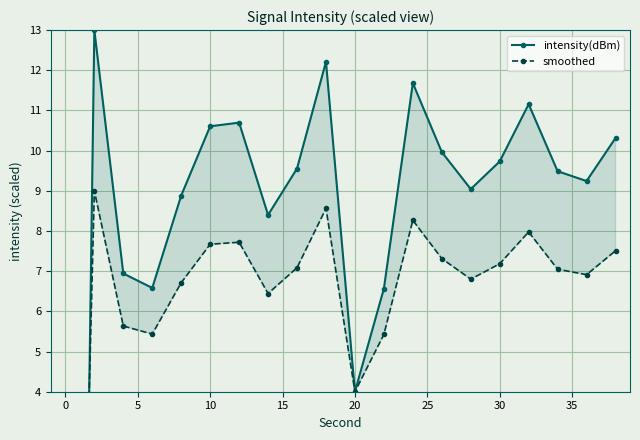

At which label is intensity(dBm) closest to -12?

20